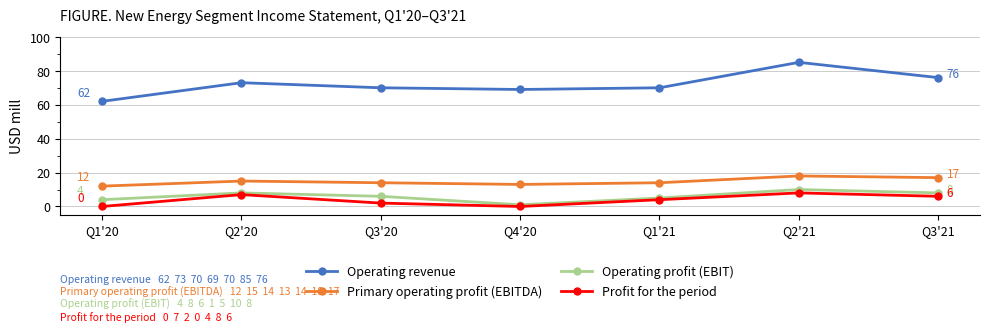

At which category does the chart reach its peak across all series?

Q2'21